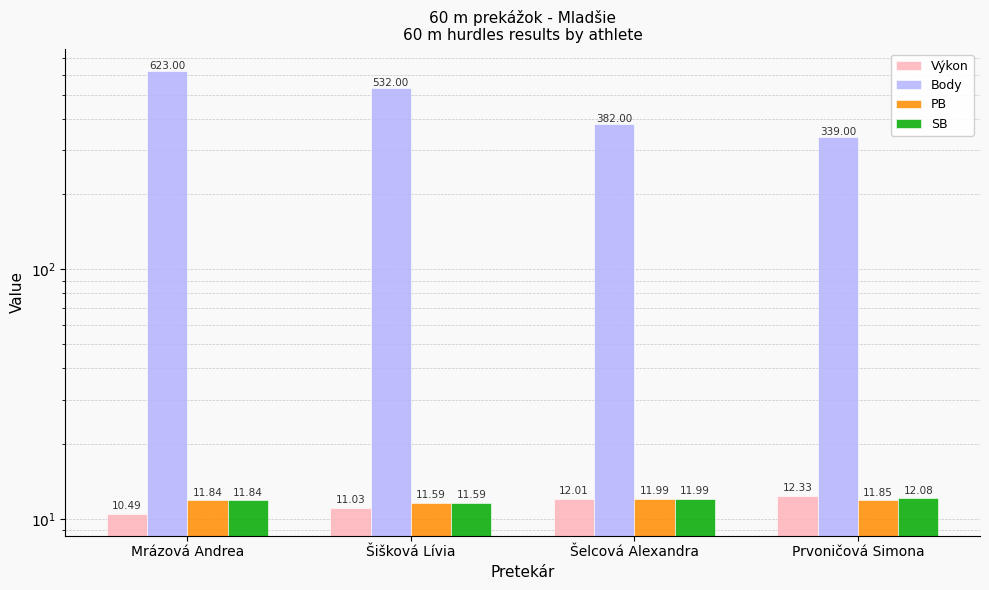

Is it true that Výkon equals 2.9 at Šišková Lívia?

False